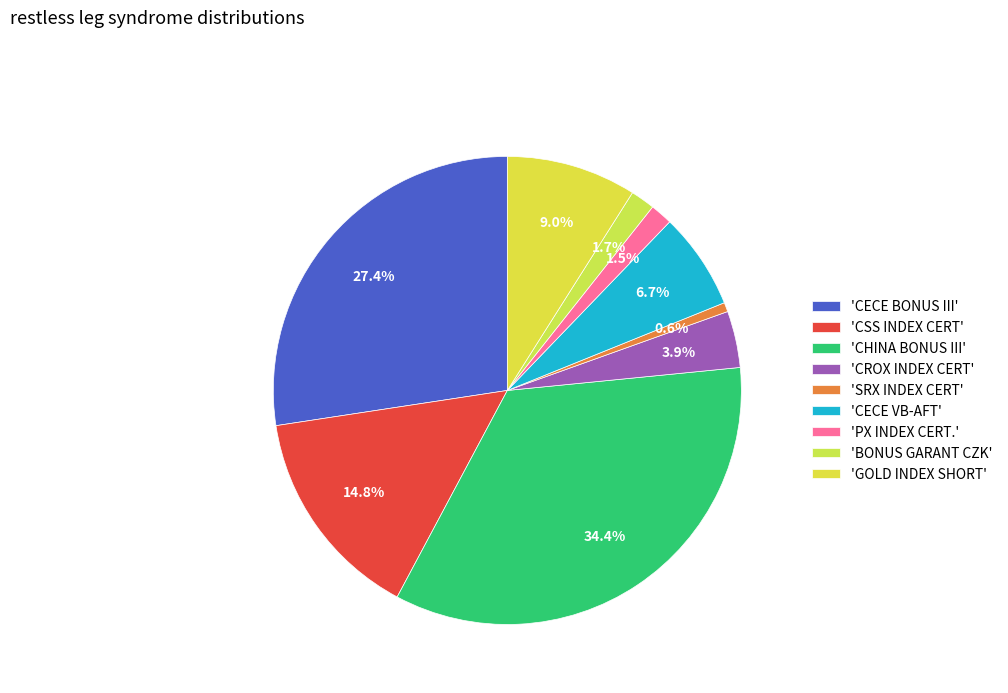

Count the number of slices in the pie.

9